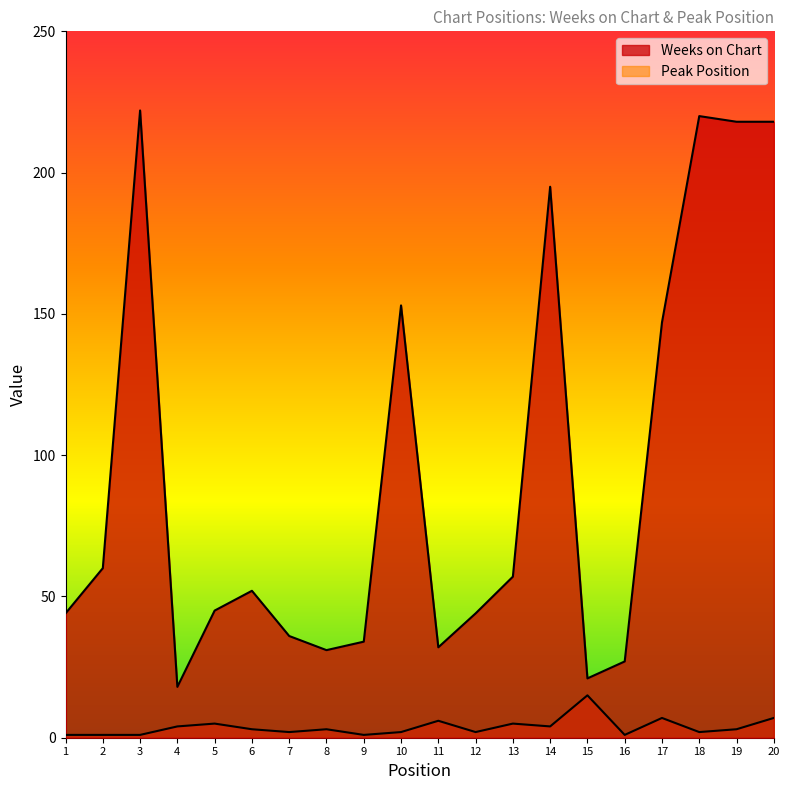

True or false: Weeks on Chart and Peak Position cross at least once.

False